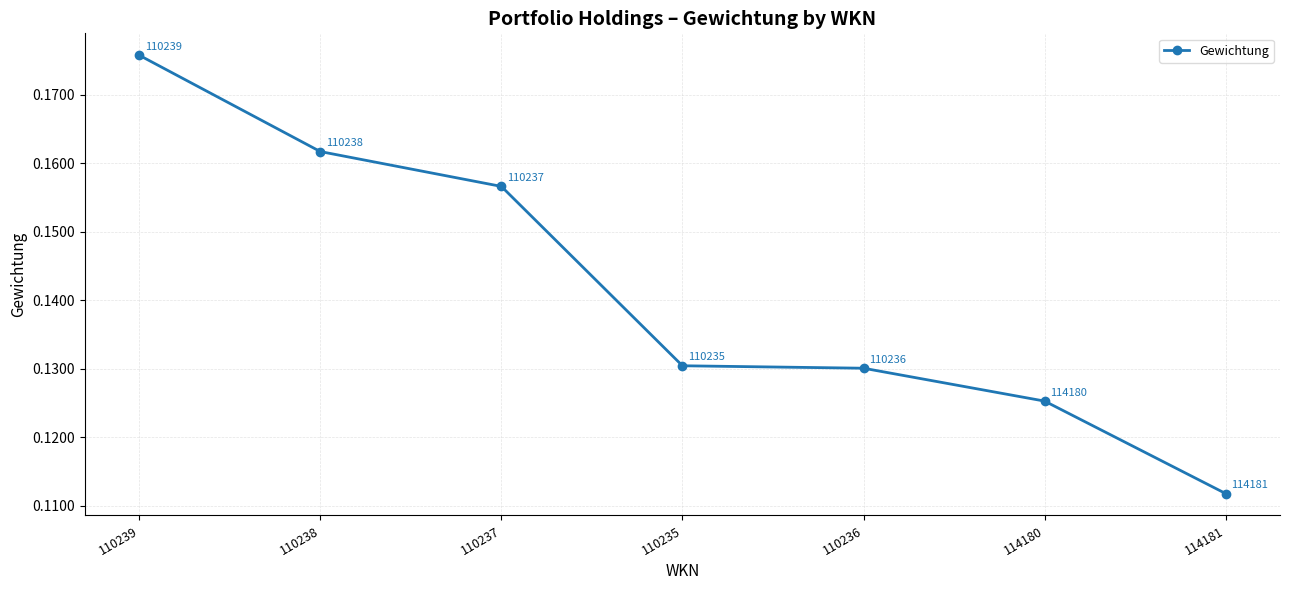

Where is the data nearest to the value 0?

114181